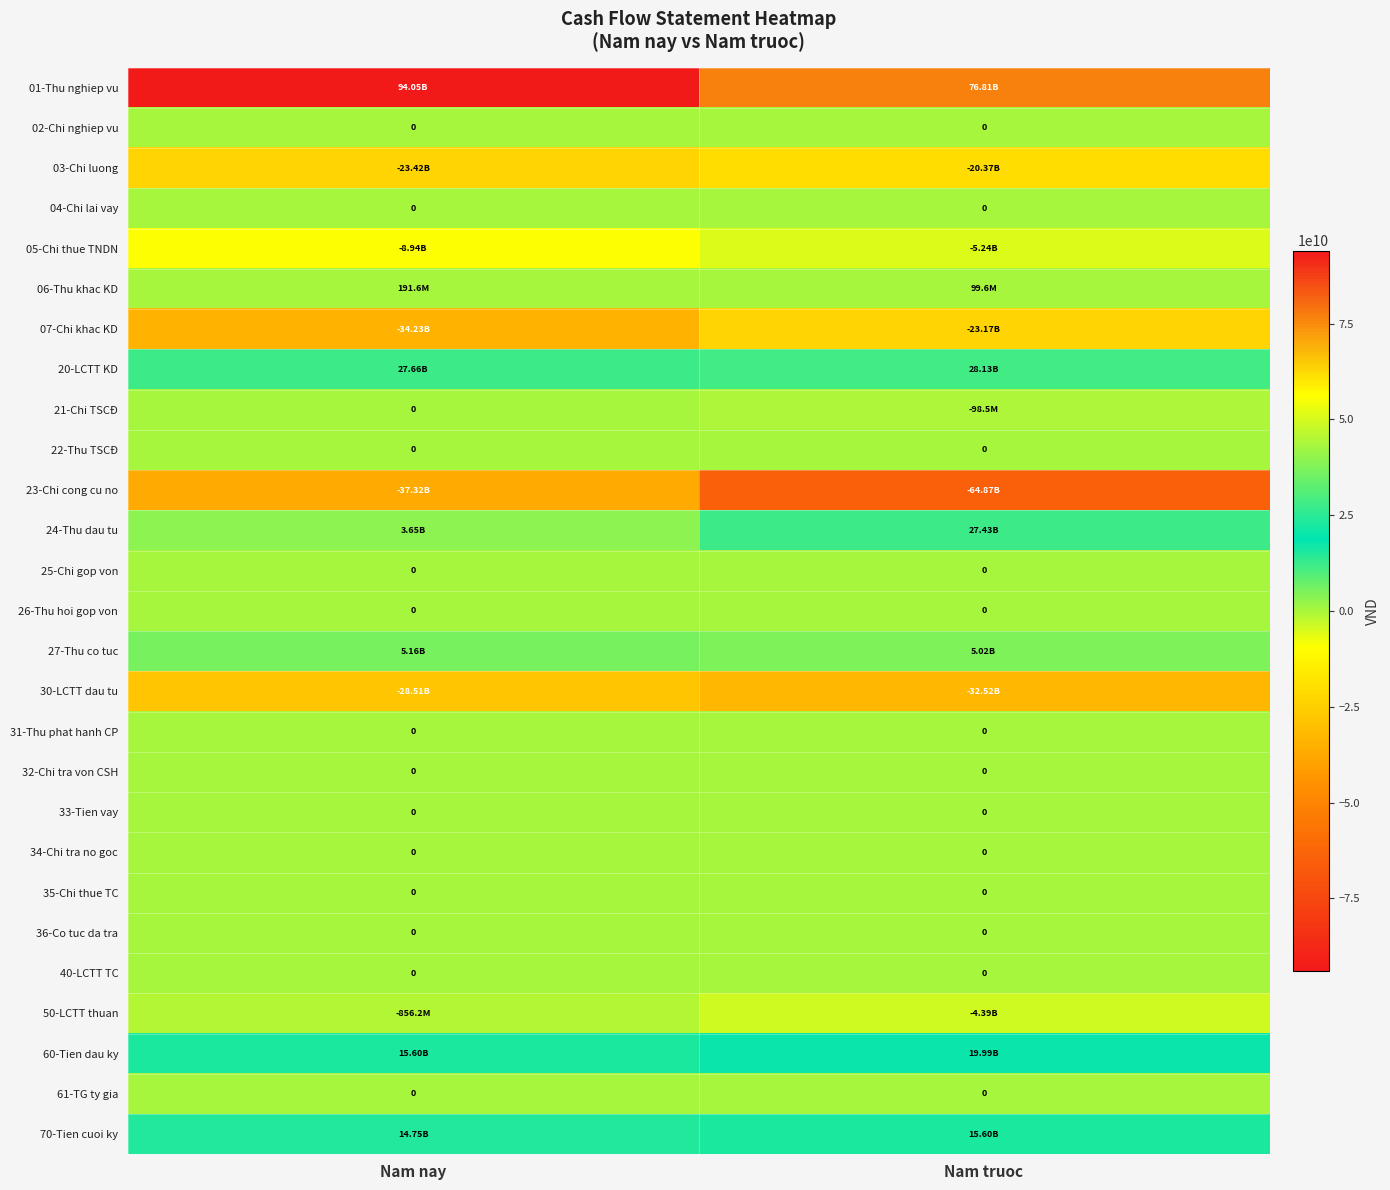

What is the spread (max minus min) of values at Nam truoc?

141681458891